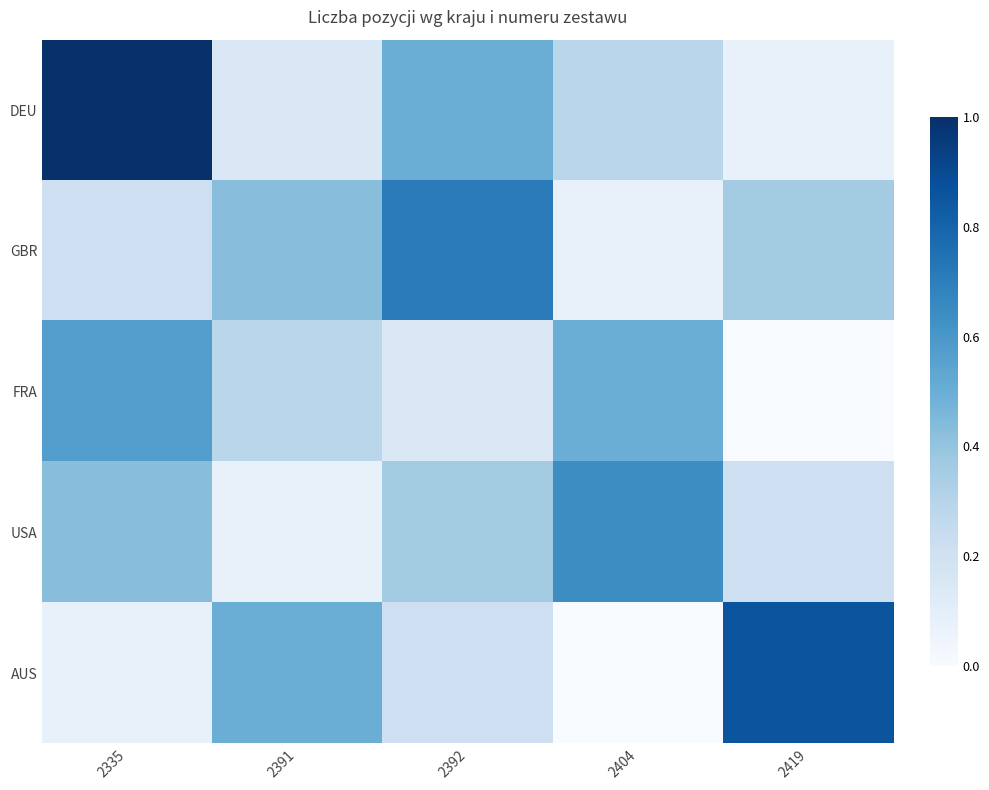

At which category does the chart reach its minimum across all series?

2419